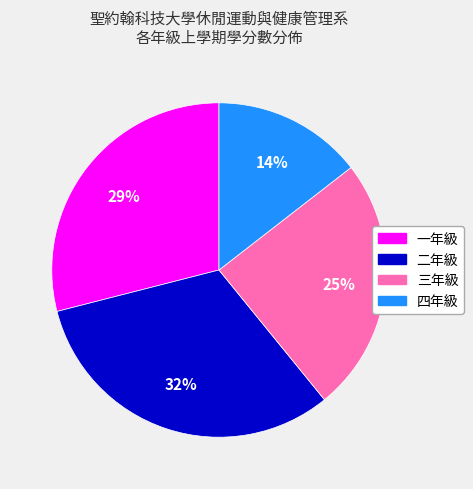

Which category has the smallest portion of the pie?

四年級